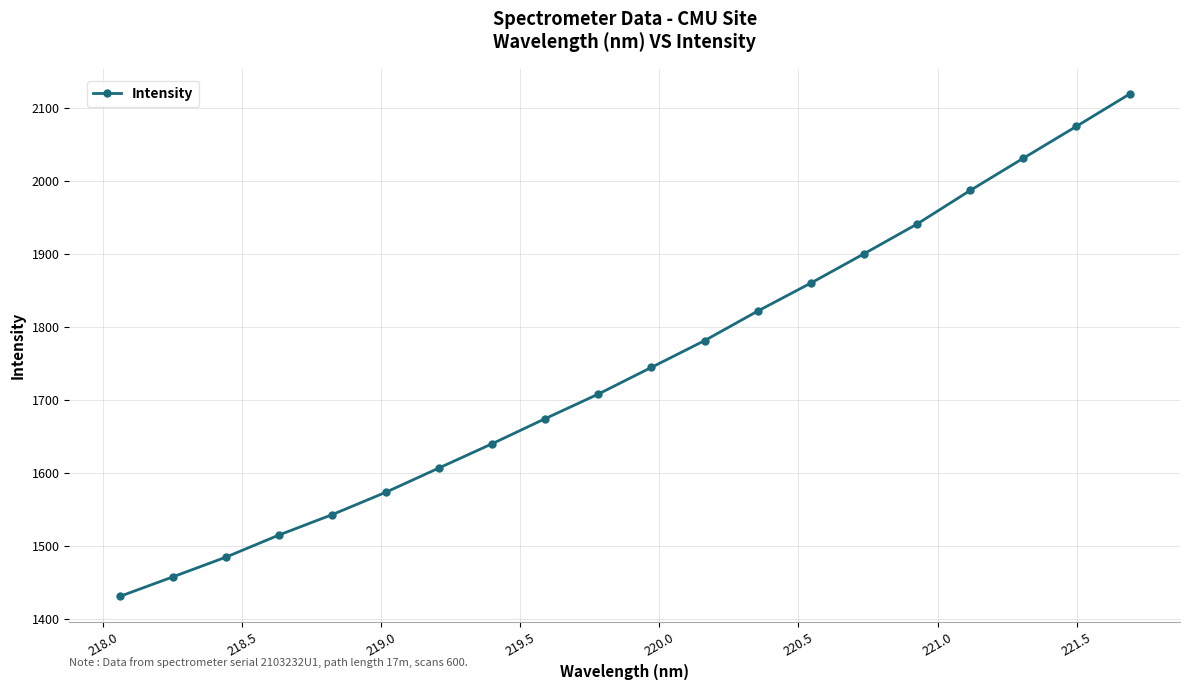

What is the maximum value shown in the chart?

2119.7